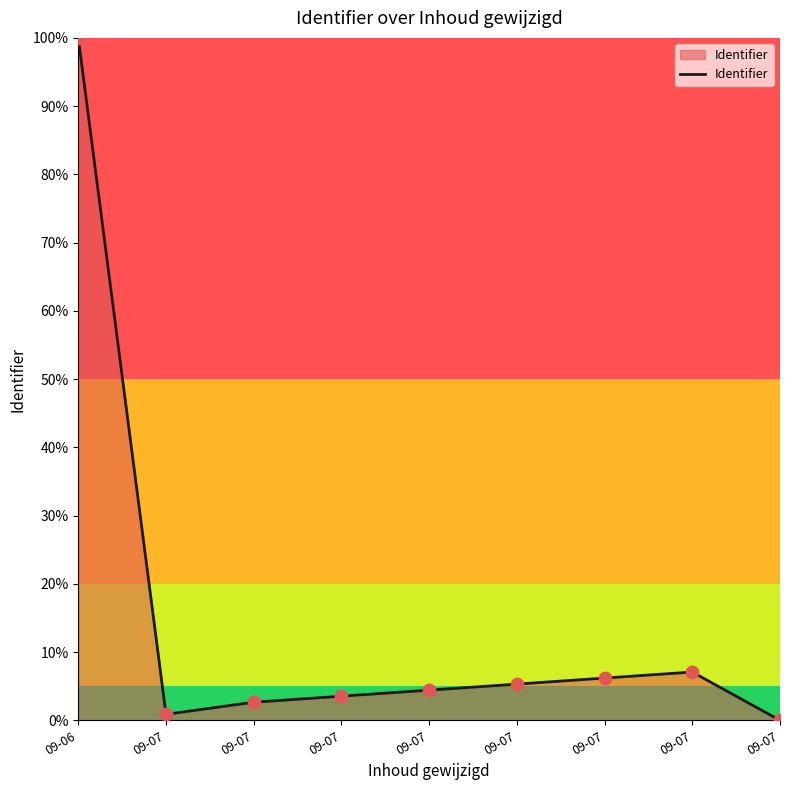

Which has a higher value, 09-07 or 09-07?

09-07